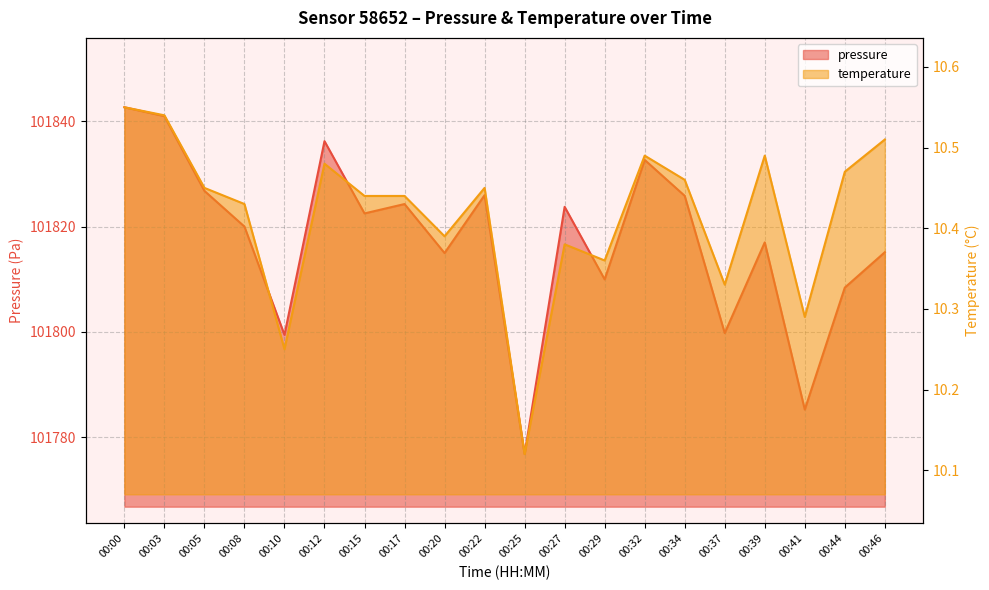

What is the sum of all pressure values?

2036348.4